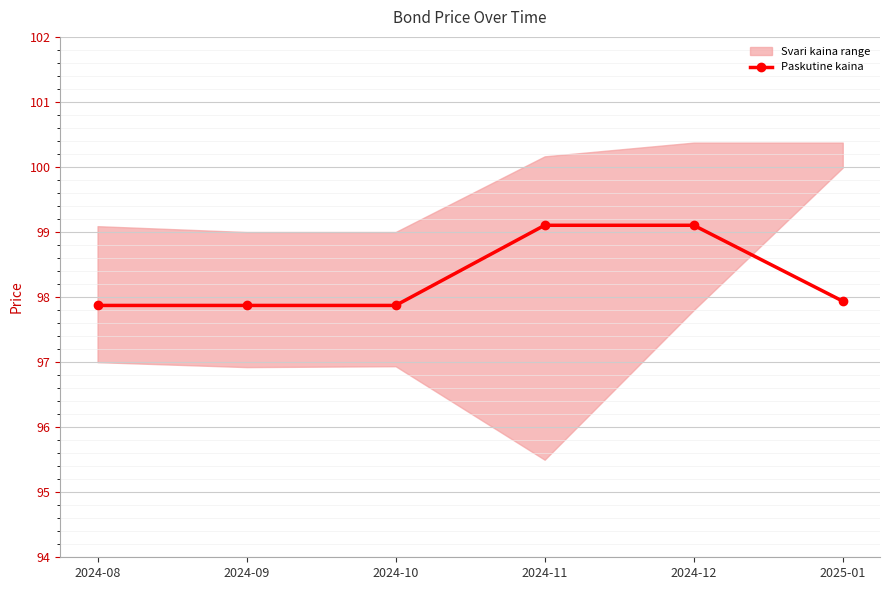

Approximately how many times larger is the value at 2024-08 compared to 2024-09?

1.0